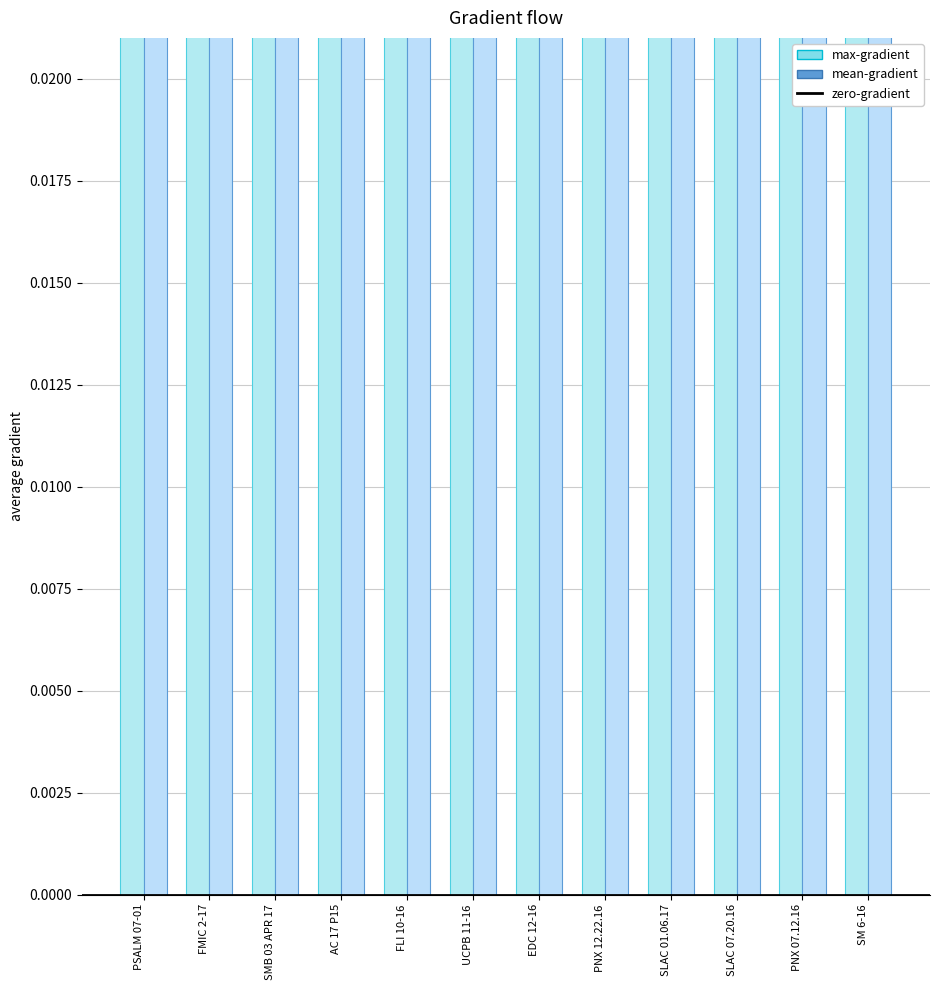

Which has a higher value, SLAC 01.06.17 or SMB 03 APR 17?

SLAC 01.06.17